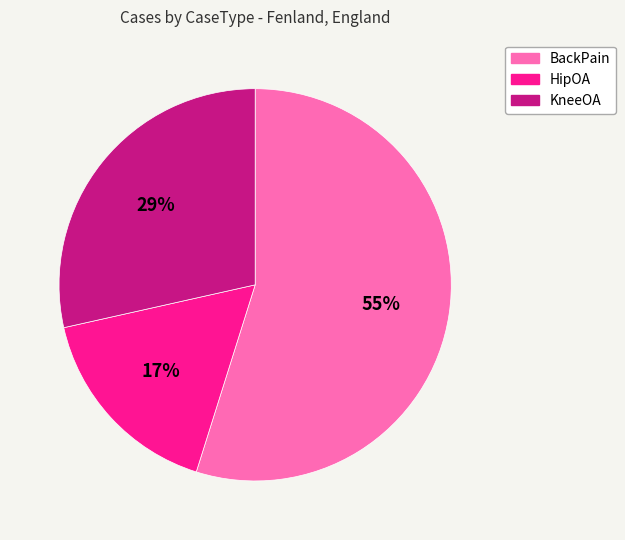

Which slice is the largest?

BackPain